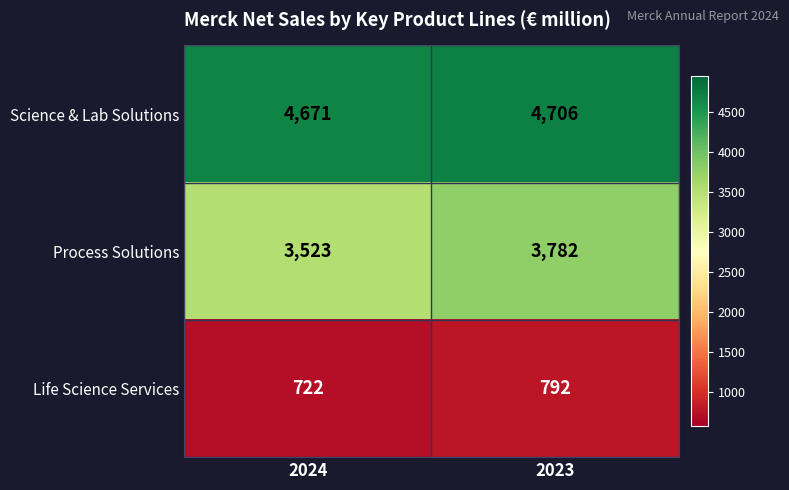

Where is Process Solutions nearest to the value 3652?

2024